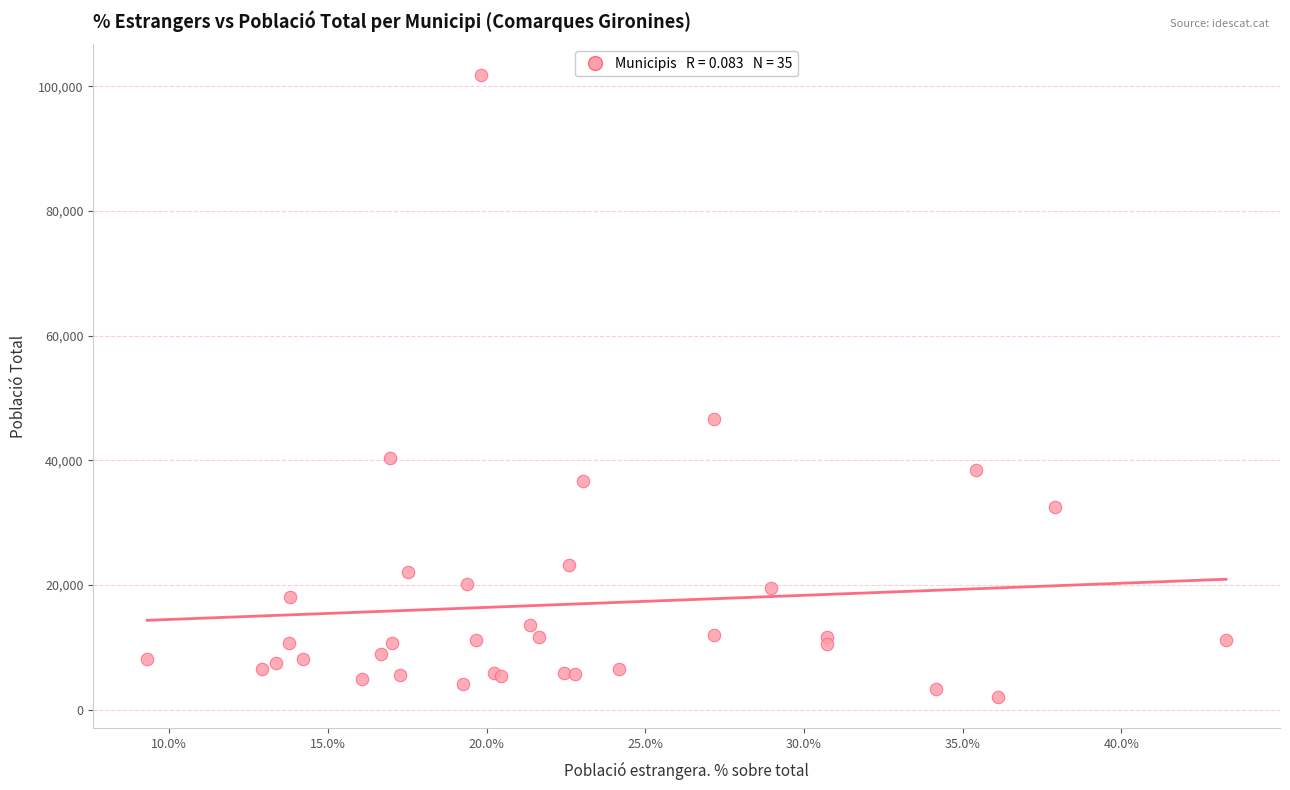

What Y value in the scatter plot is closest to 51894?

46710